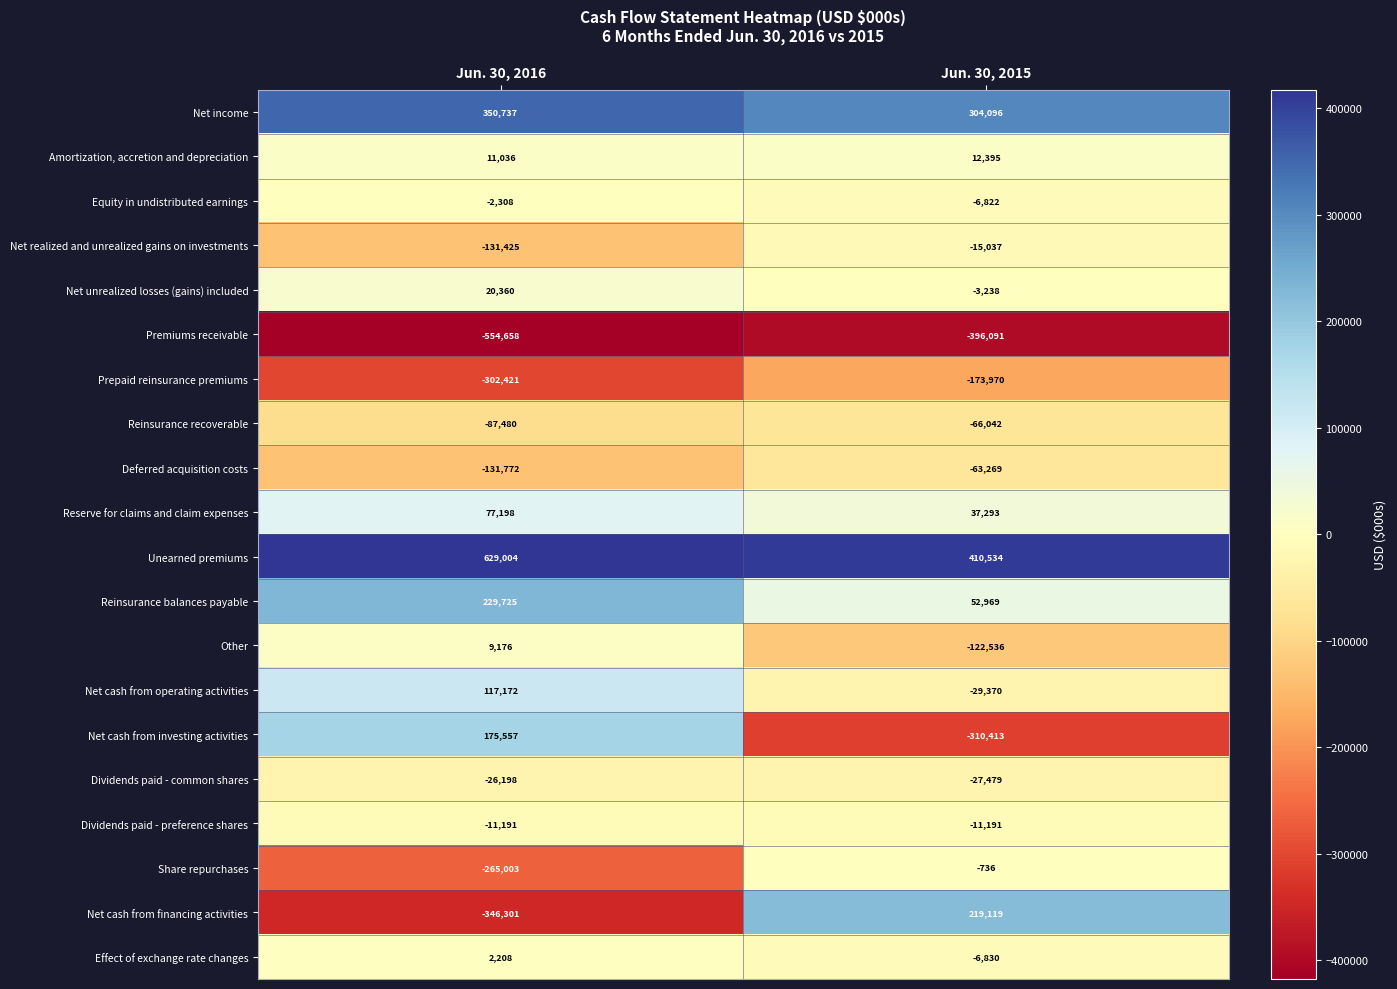

Rank the categories by Net realized and unrealized gains on investments value from highest to lowest.

Jun. 30, 2015, Jun. 30, 2016